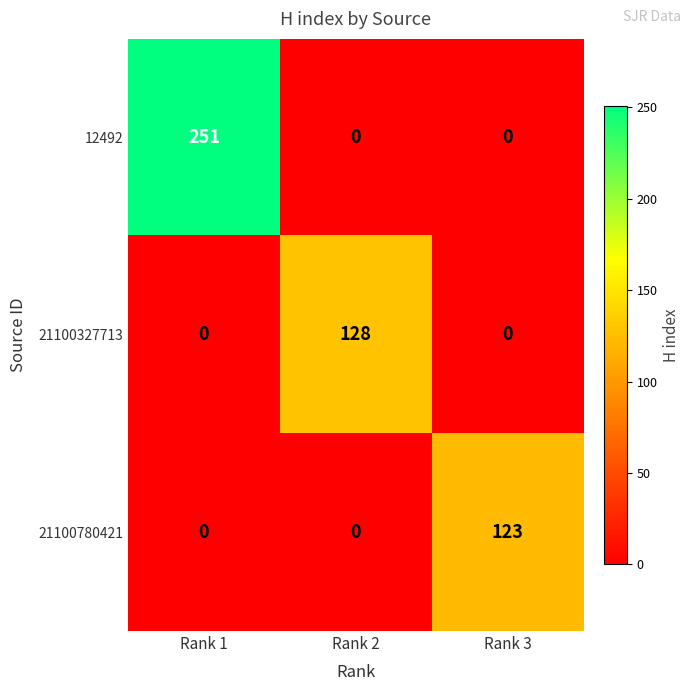

Reading left to right, what are all the values shown in this chart?

12492: Rank 1=251	Rank 2=0	Rank 3=0
21100327713: Rank 1=0	Rank 2=128	Rank 3=0
21100780421: Rank 1=0	Rank 2=0	Rank 3=123